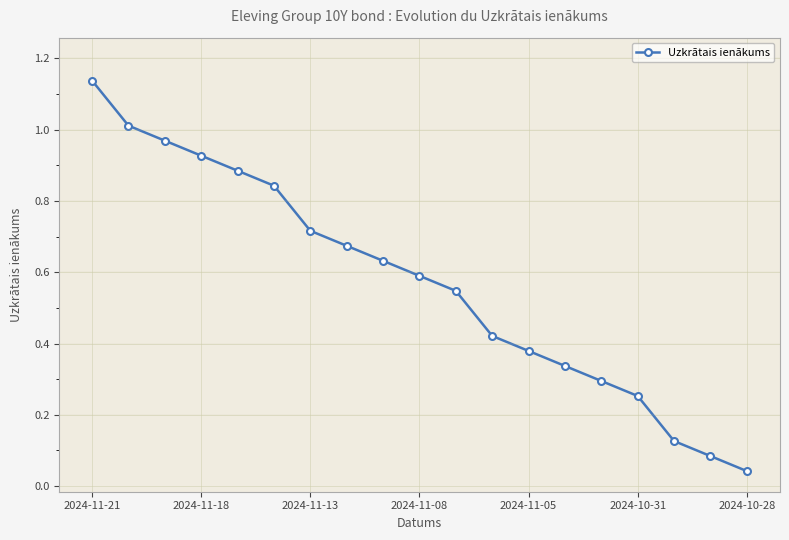

True or false: the data has more than 0 interior local peaks.

False